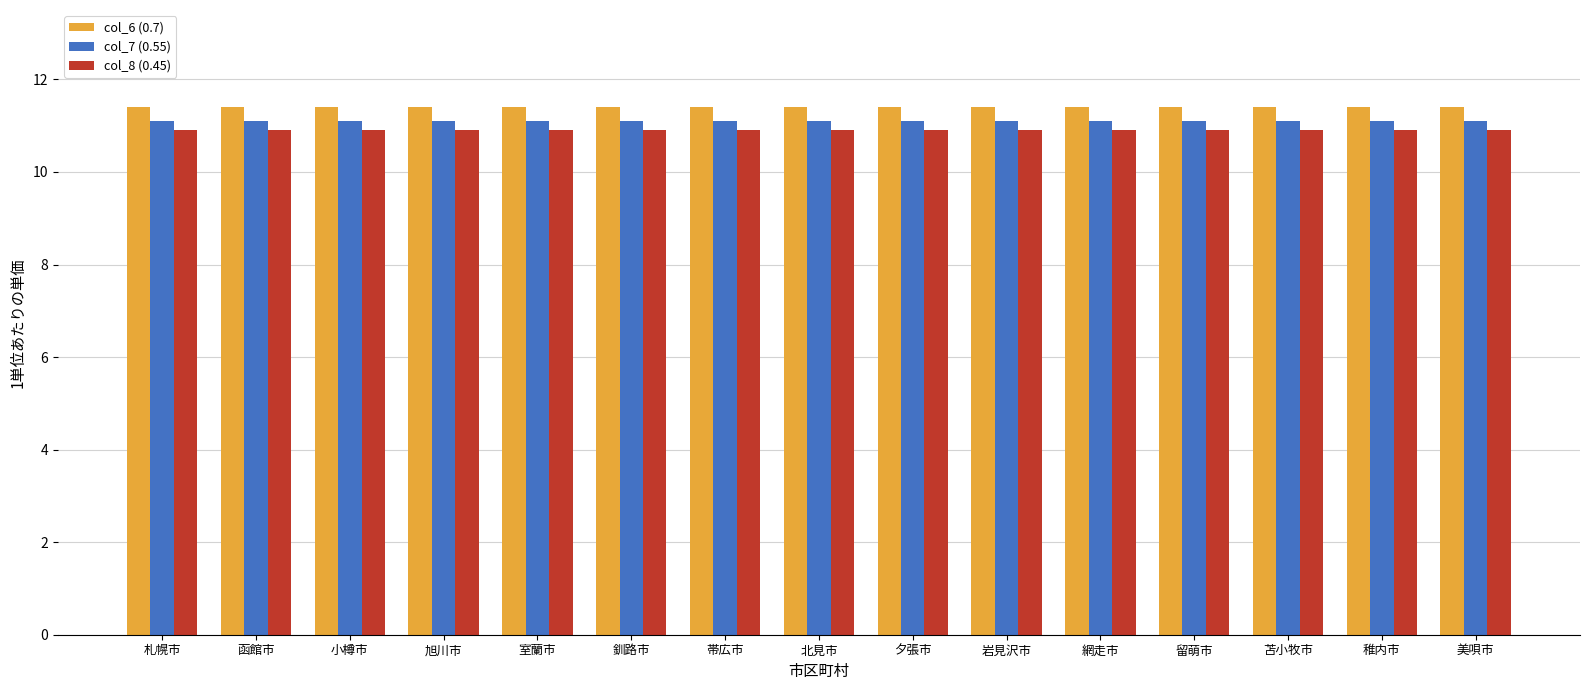

What is the total value across all series at 苫小牧市?

33.4